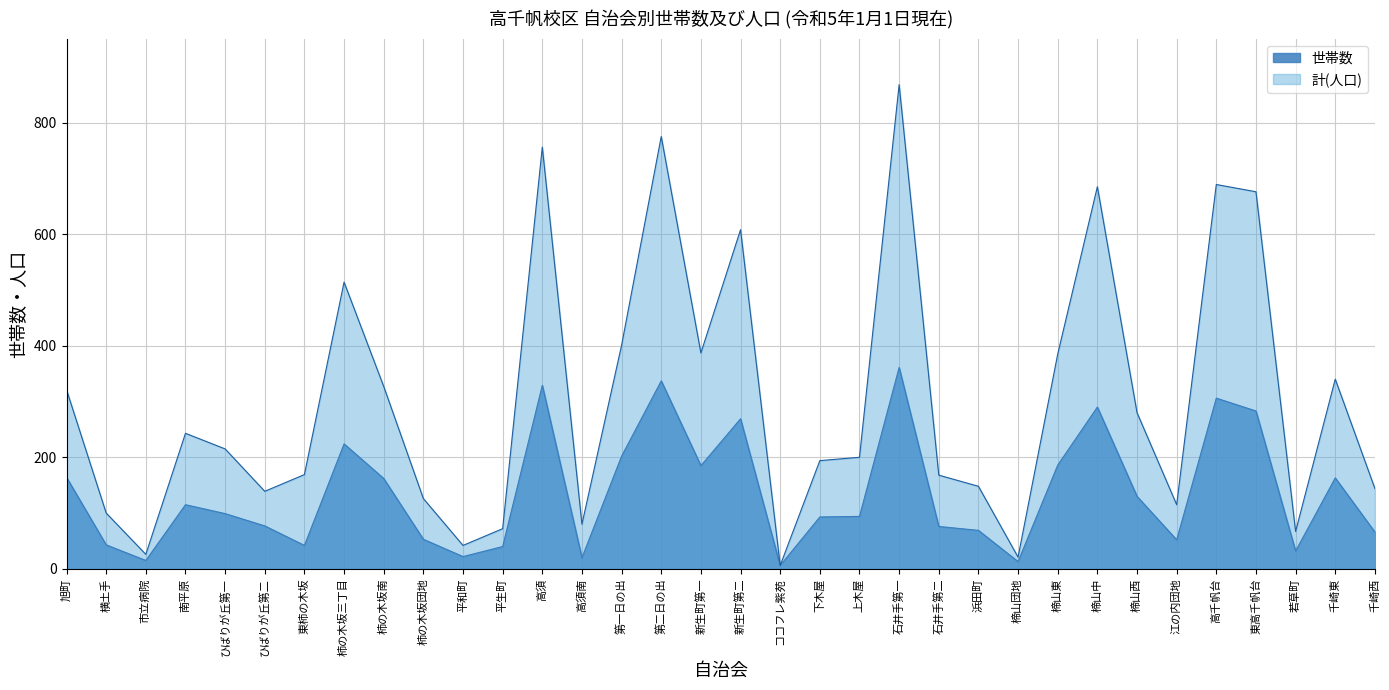

Reading left to right, list all the values displayed in this chart.

世帯数: 164	43	15	115	99	77	42	224	162	53	22	40	329	20	202	337	185	269	6	93	94	361	76	69	13	186	290	130	52	306	283	32	163	66
計(人口): 321	100	26	243	215	139	169	514	327	126	42	72	756	80	401	775	387	608	6	194	200	868	168	148	21	385	685	280	115	689	676	67	340	144